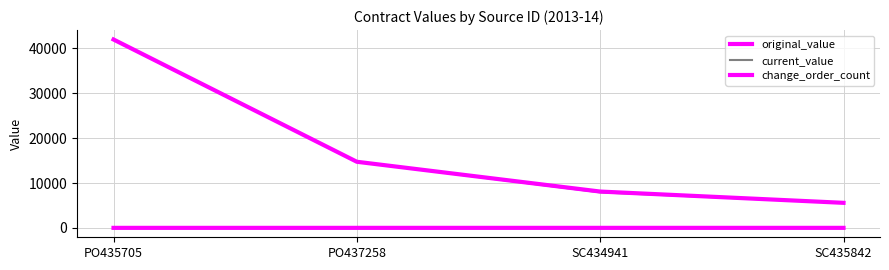

Is this an area chart (filled region under the line)?

No